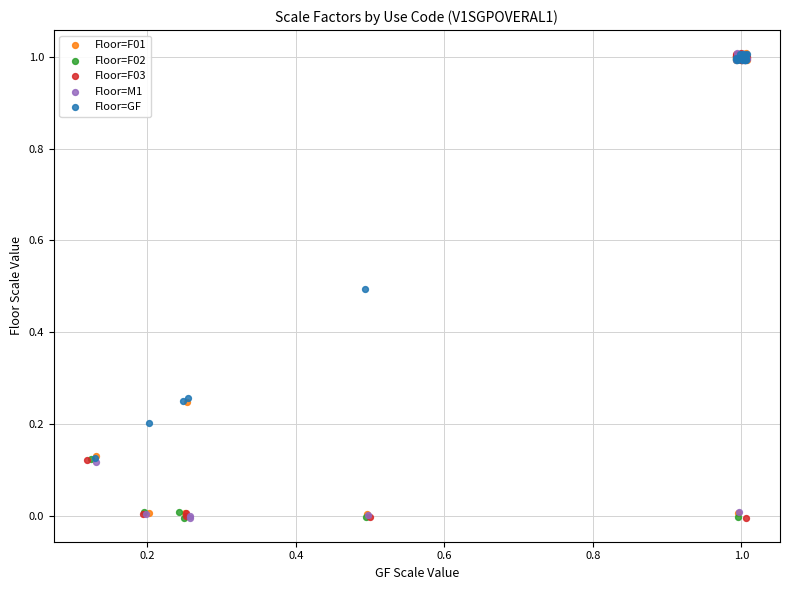

What are all the series names shown in the legend?

Floor=F01, Floor=F02, Floor=F03, Floor=M1, Floor=GF